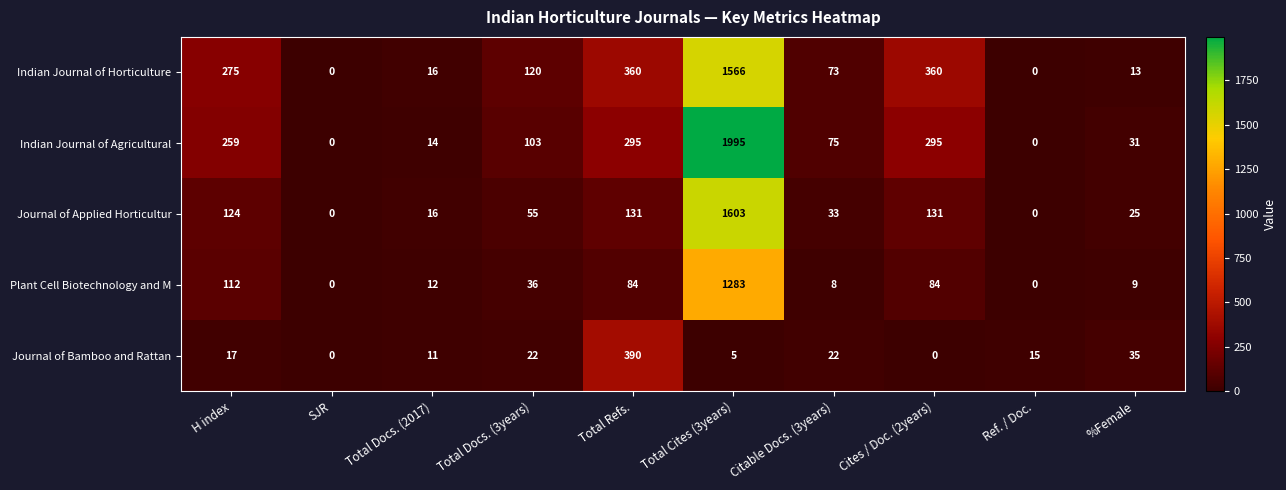

What is the sum of all Indian Journal of Agricultural values?

3067